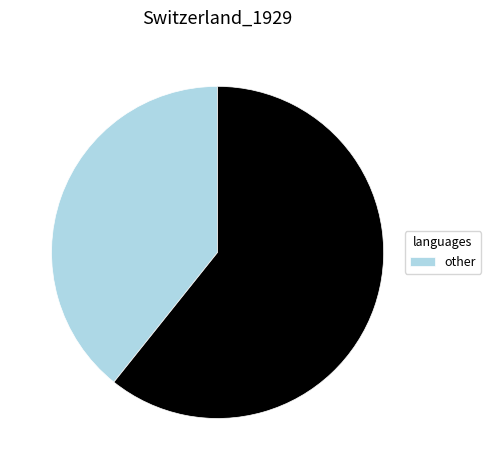

Is there any slice that represents more than half of the pie?

Yes